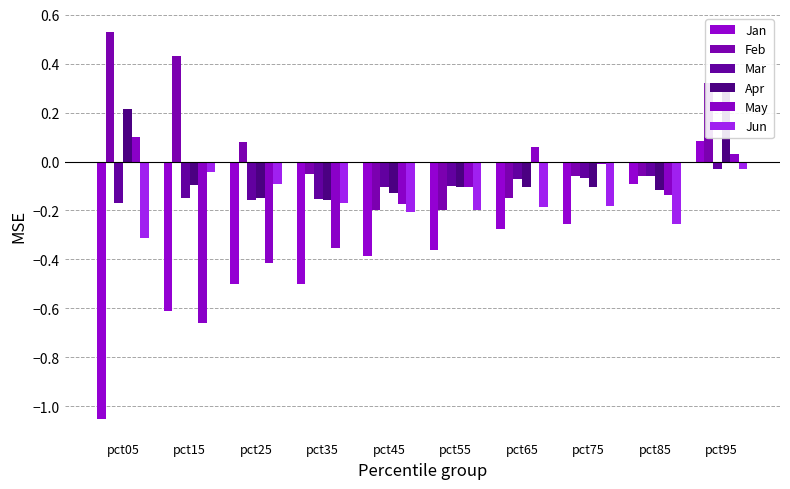

What are all the series names shown in the legend?

Jan, Feb, Mar, Apr, May, Jun